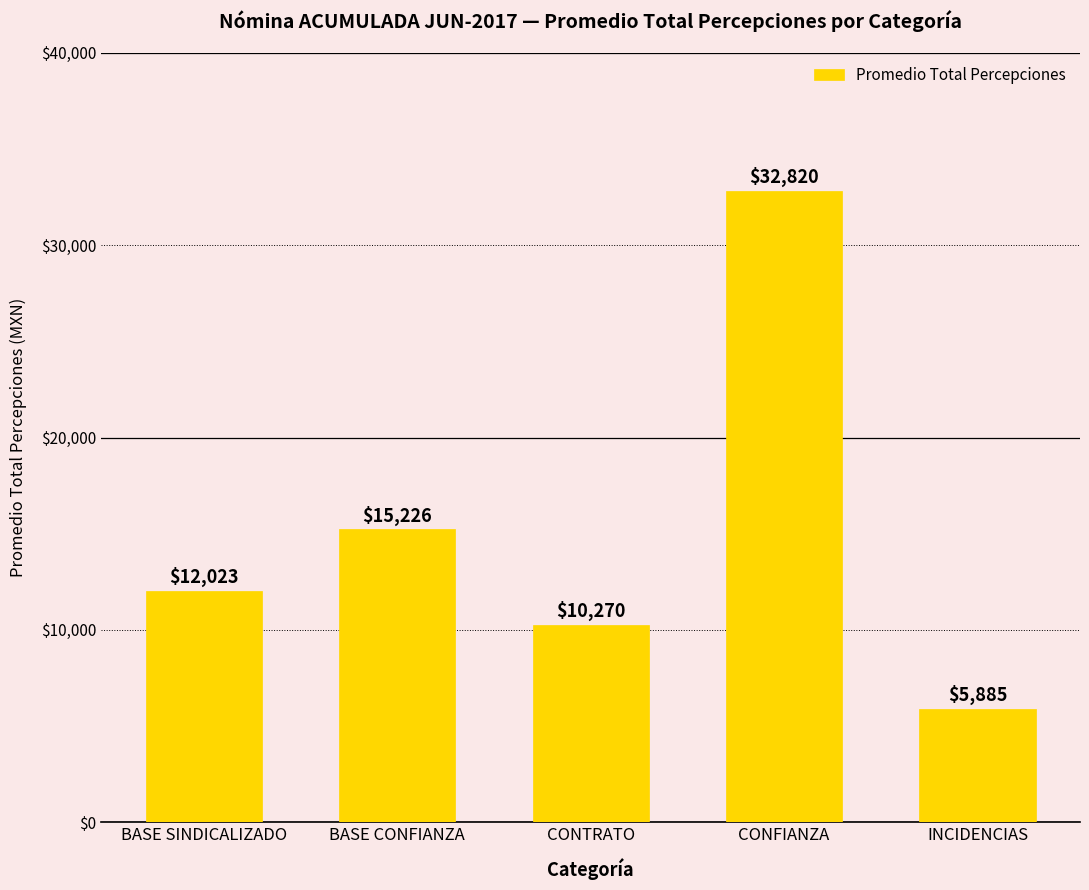

Between CONTRATO and CONFIANZA, which is larger?

CONFIANZA